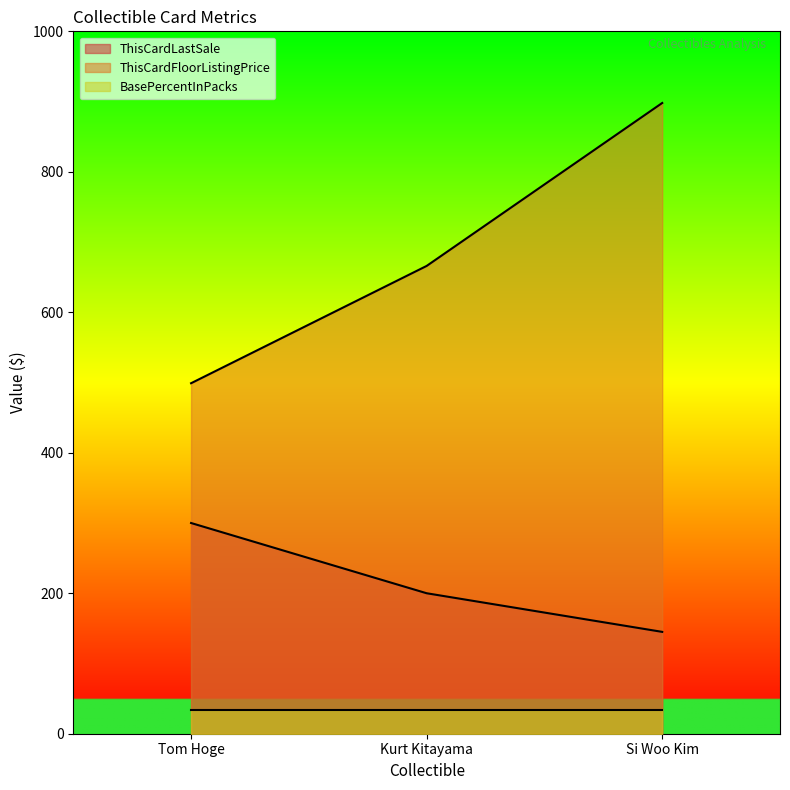

What is the total value across all series at Si Woo Kim?

1076.3